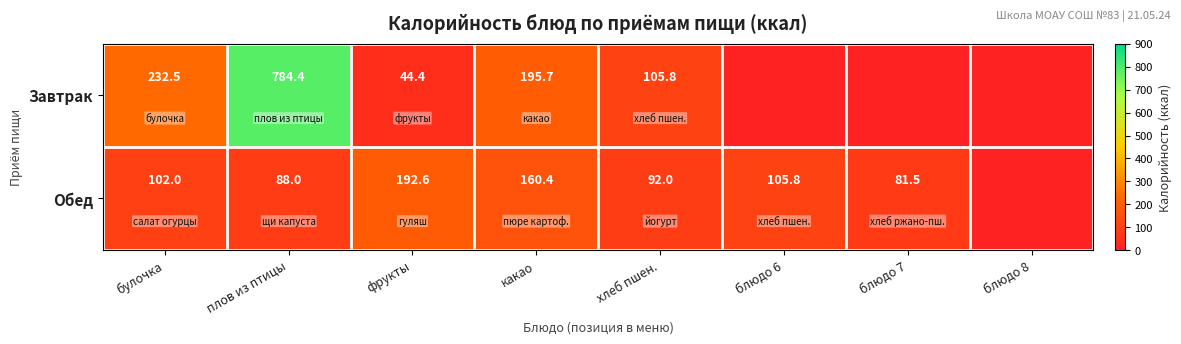

What is the difference between the Обед values at фрукты and блюдо 6?

86.8